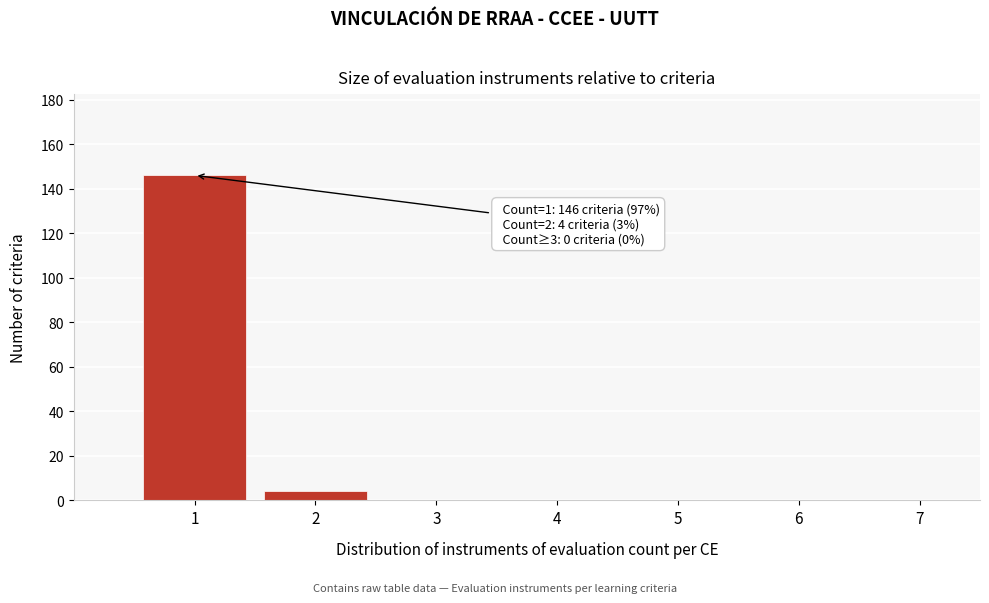

Over which range of the x-axis is the bar tallest?

0.5 to 1.5